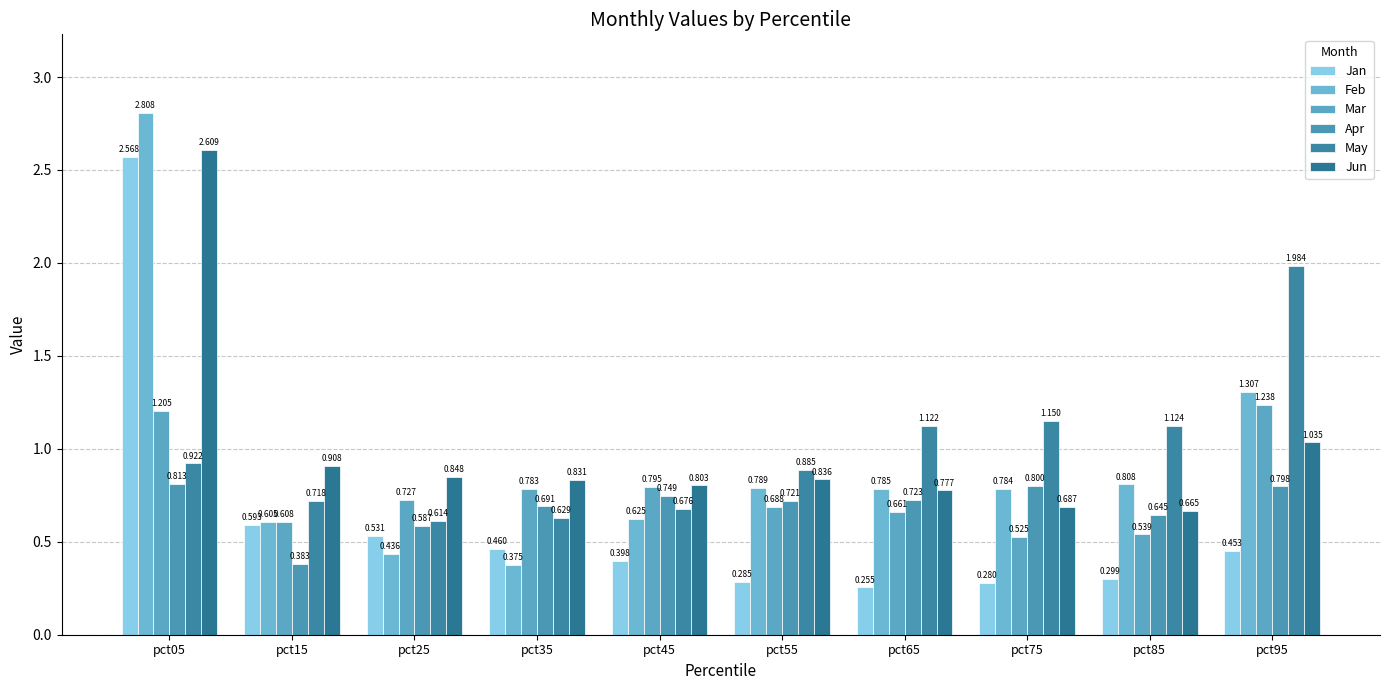

Are the bars horizontal?

No